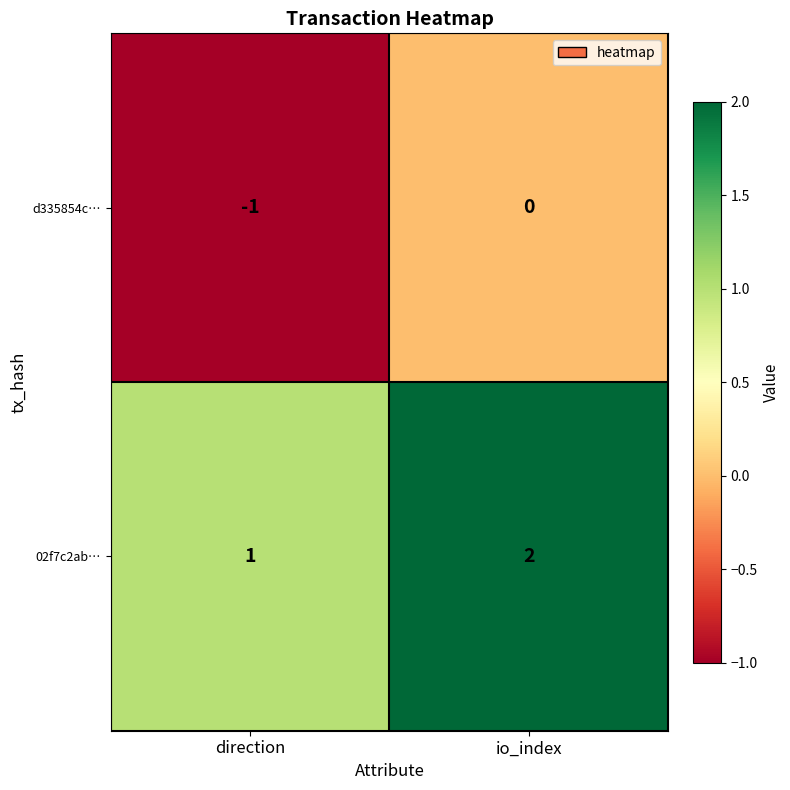

Reading left to right, transcribe all the data shown in this chart.

d335854c…: -1	0
02f7c2ab…: 1	2